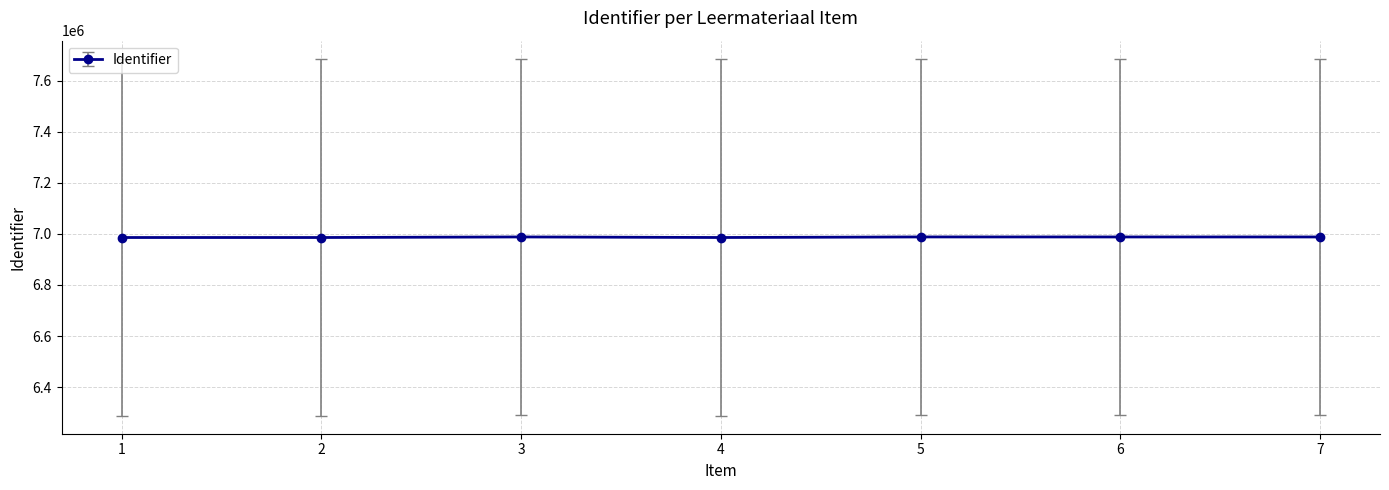

What is the average value?

6987179